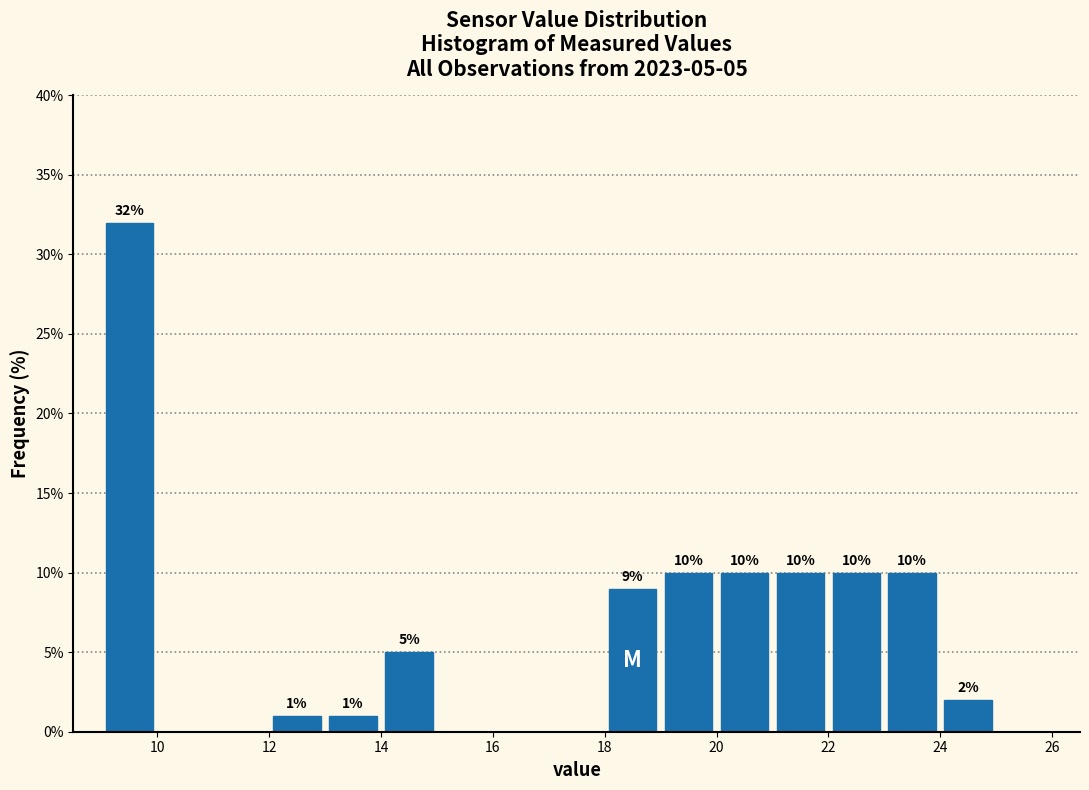

Which range on the x-axis has the tallest bar?

9 to 10